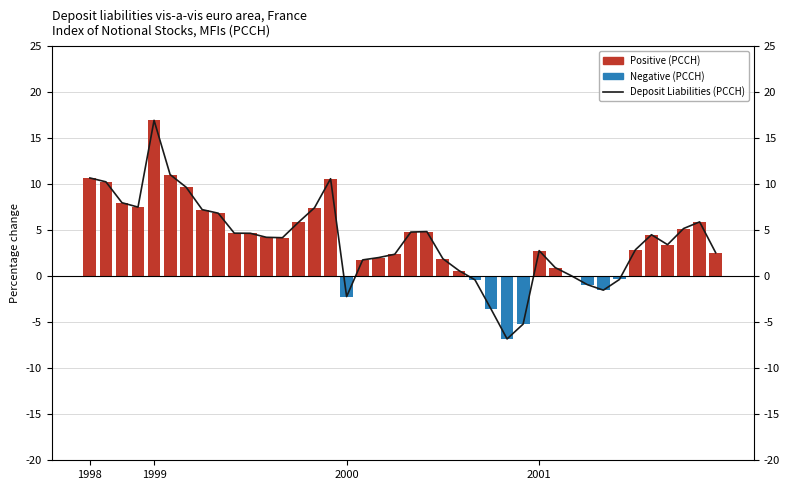

At which label is Deposit Liabilities (PCCH) closest to 5?

21